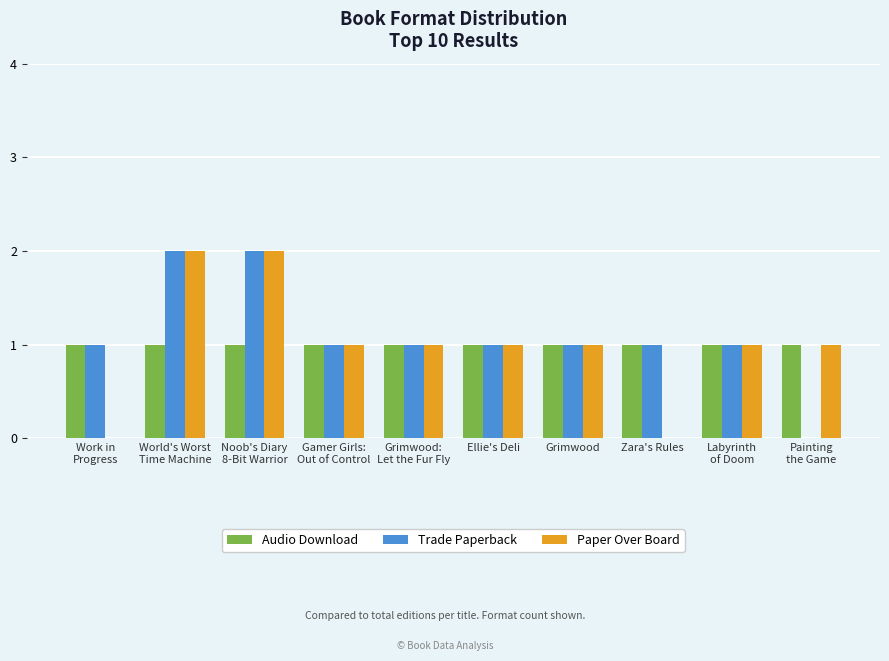

True or false: Trade Paperback has a value of 1 at Zara's Rules.

True